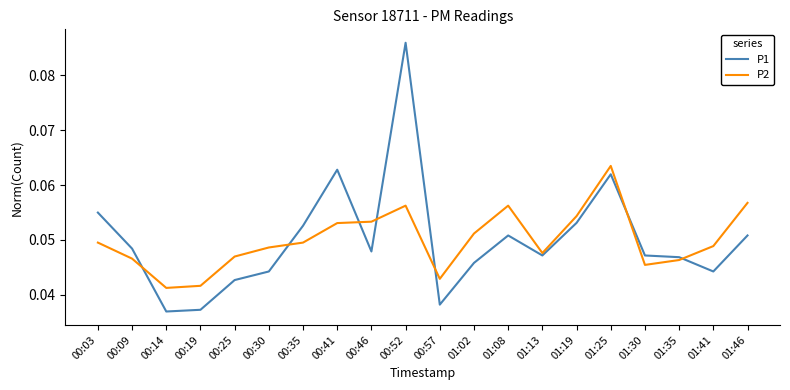

What is the sum of all P2 values?

1.0